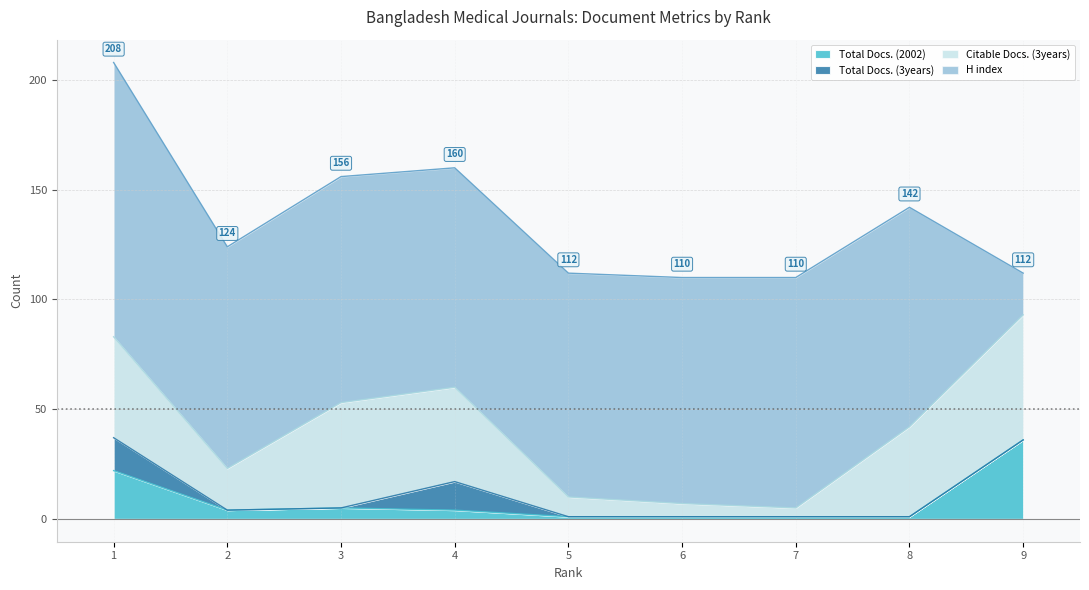

Which series has the largest range (max minus min)?

H index